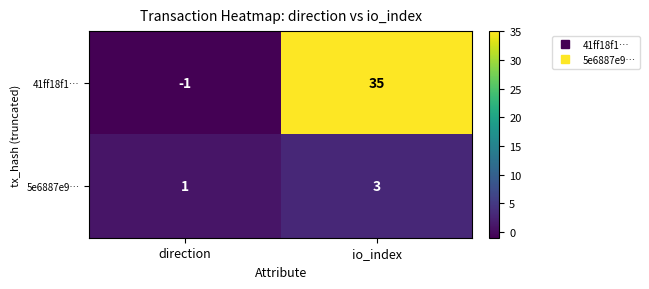

At which label is 5e6887e9… closest to 2?

direction